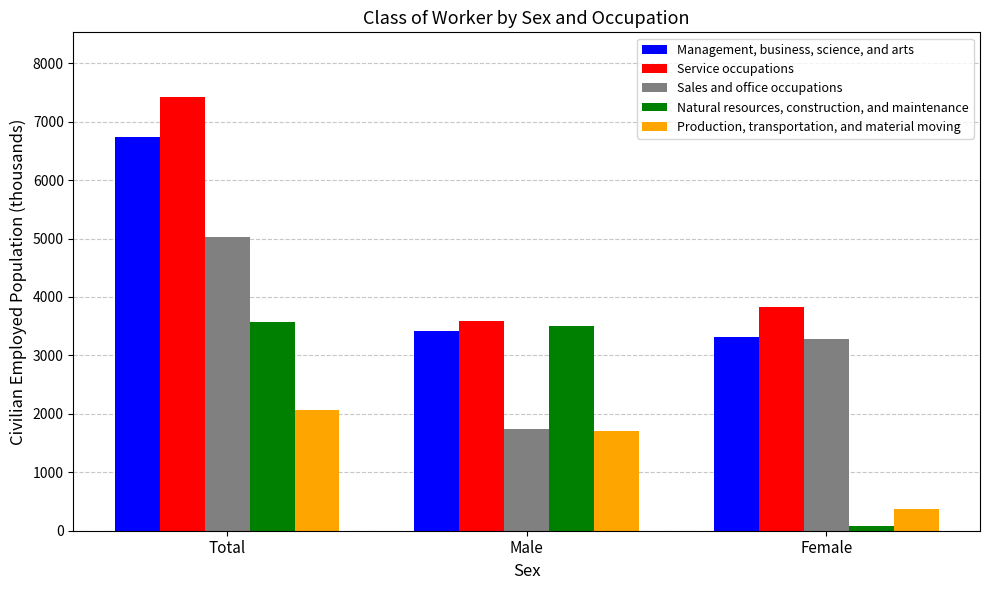

What position from the right is Male?

2